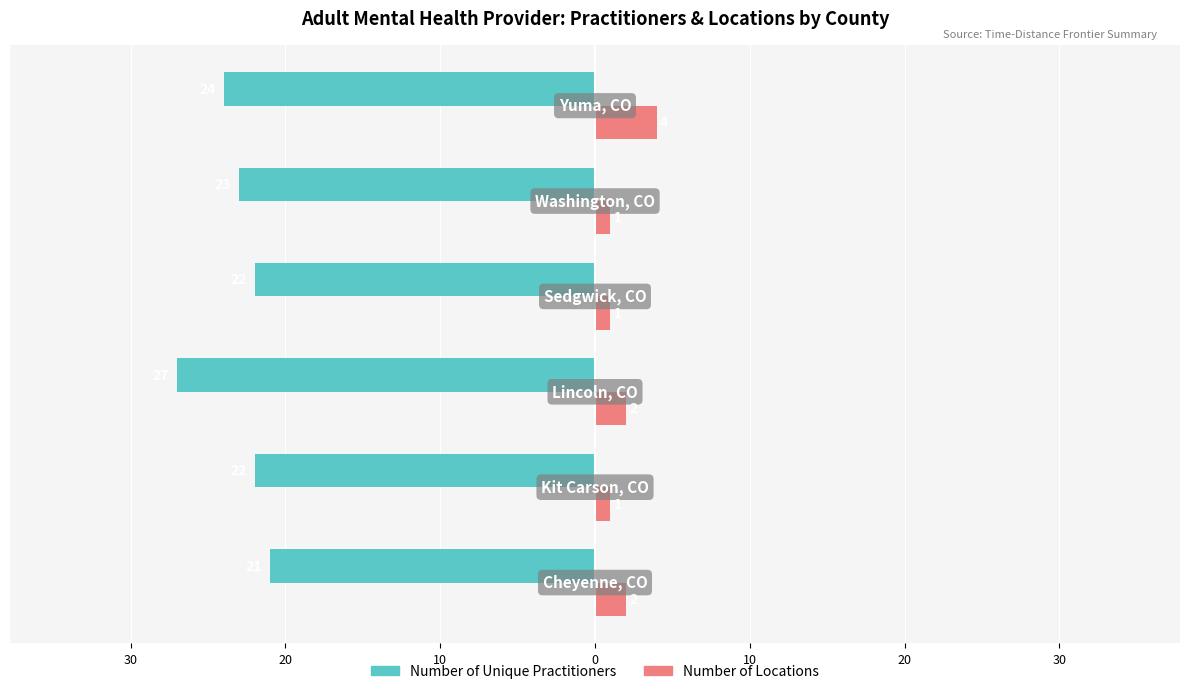

What are all the series names shown in the legend?

Number of Unique Practitioners, Number of Locations